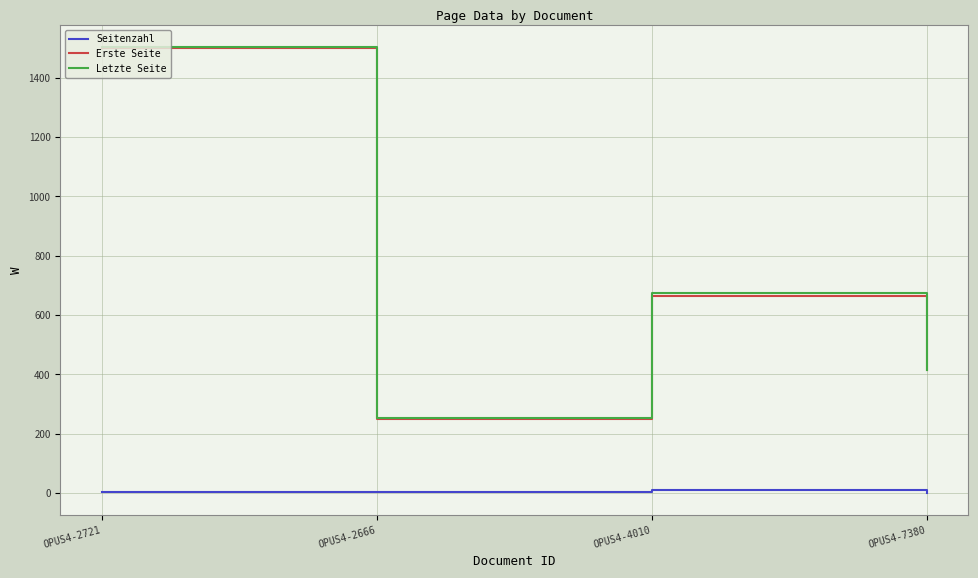

True or false: Seitenzahl and Letzte Seite cross at least once.

False